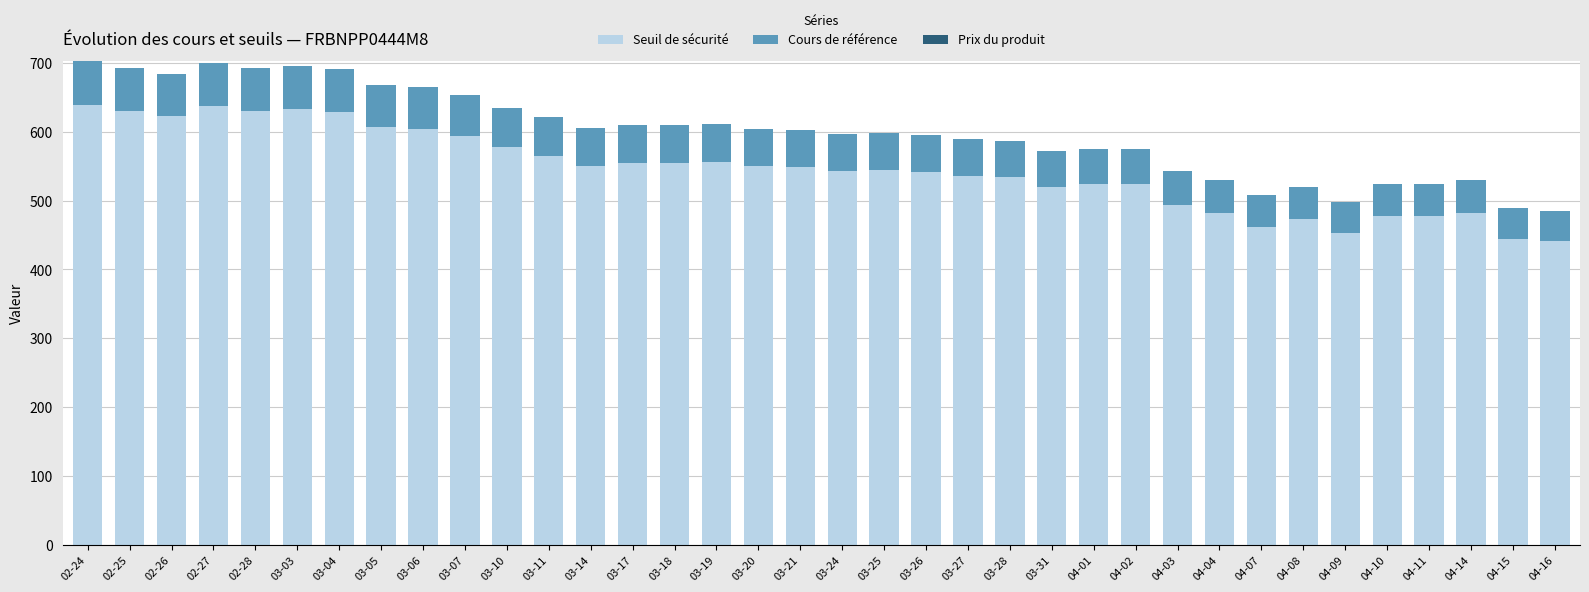

The value of Seuil de sécurité at 04-14 is 482.4. True or false?

True